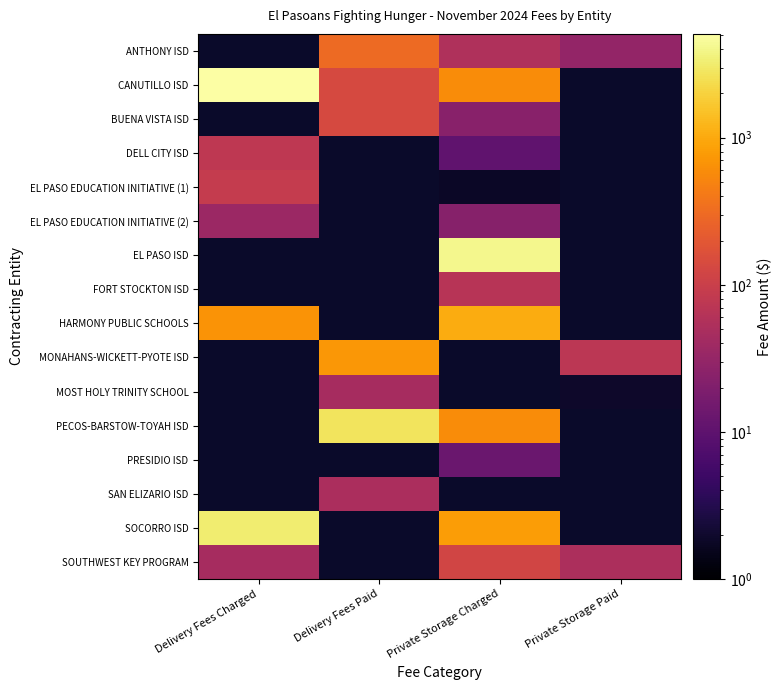

At which label does SOCORRO ISD reach its peak?

Delivery Fees Charged